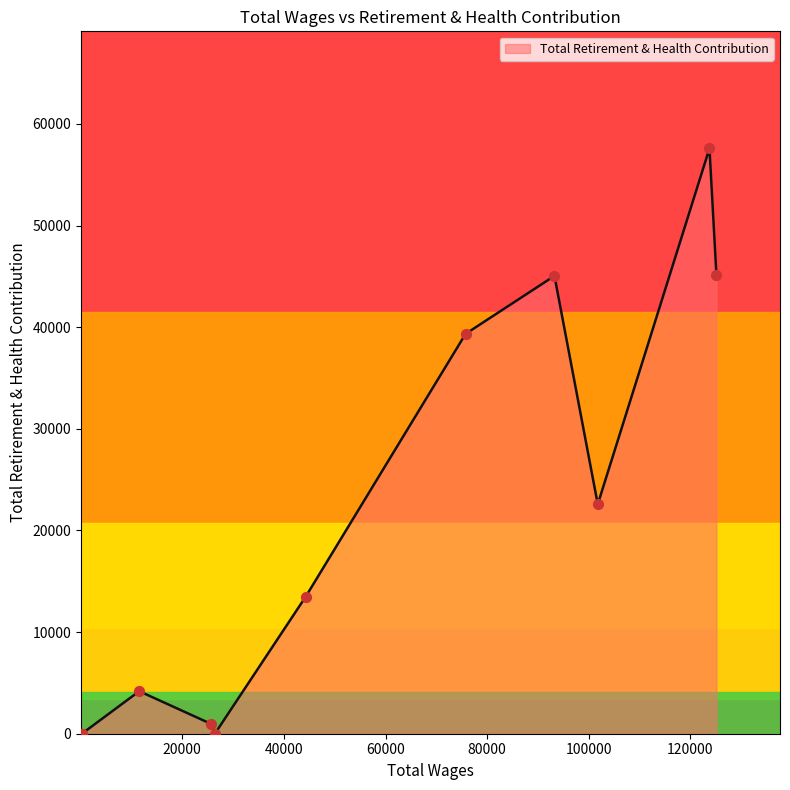

What is the change in value from 75751.0 to 11532.0?

-35165